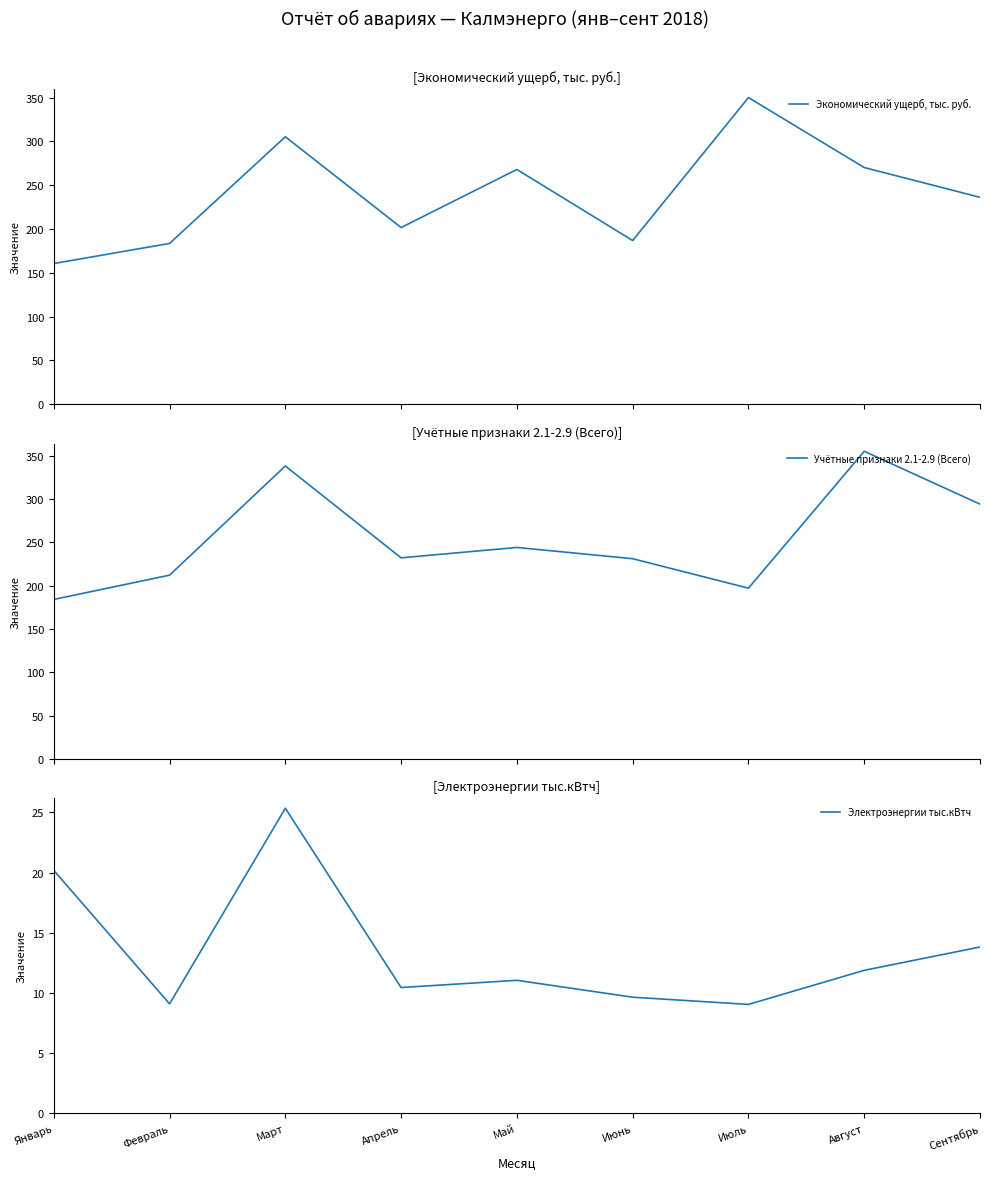

Reading left to right, extract all data points from this chart.

Экономический ущерб, тыс. руб.: Январь=160.6	Февраль=183.5	Март=305.2	Апрель=201.7	Май=267.9	Июнь=186.8	Июль=350.0	Август=270.1	Сентябрь=236.2
Учётные признаки 2.1-2.9 (Всего): Январь=184.0	Февраль=212.0	Март=338.0	Апрель=232.0	Май=244.0	Июнь=231.0	Июль=197.0	Август=355.0	Сентябрь=294.0
Электроэнергии тыс.кВтч: Январь=20.2	Февраль=9.1	Март=25.3	Апрель=10.5	Май=11.1	Июнь=9.7	Июль=9.1	Август=11.9	Сентябрь=13.8